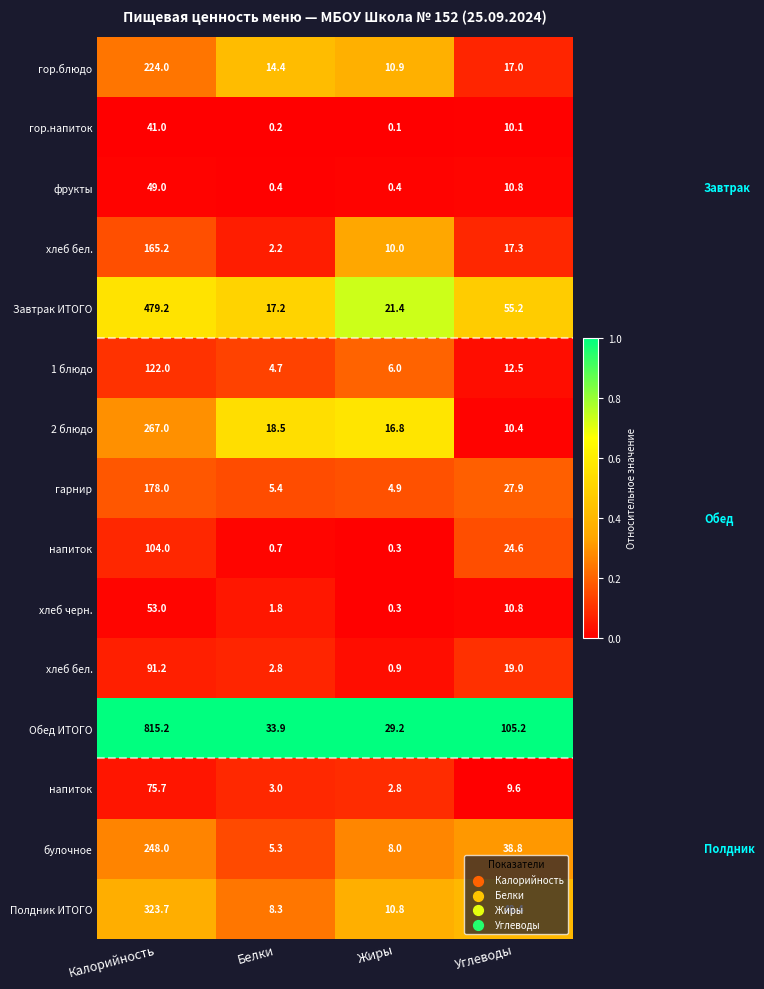

How many data points does each series have?

4